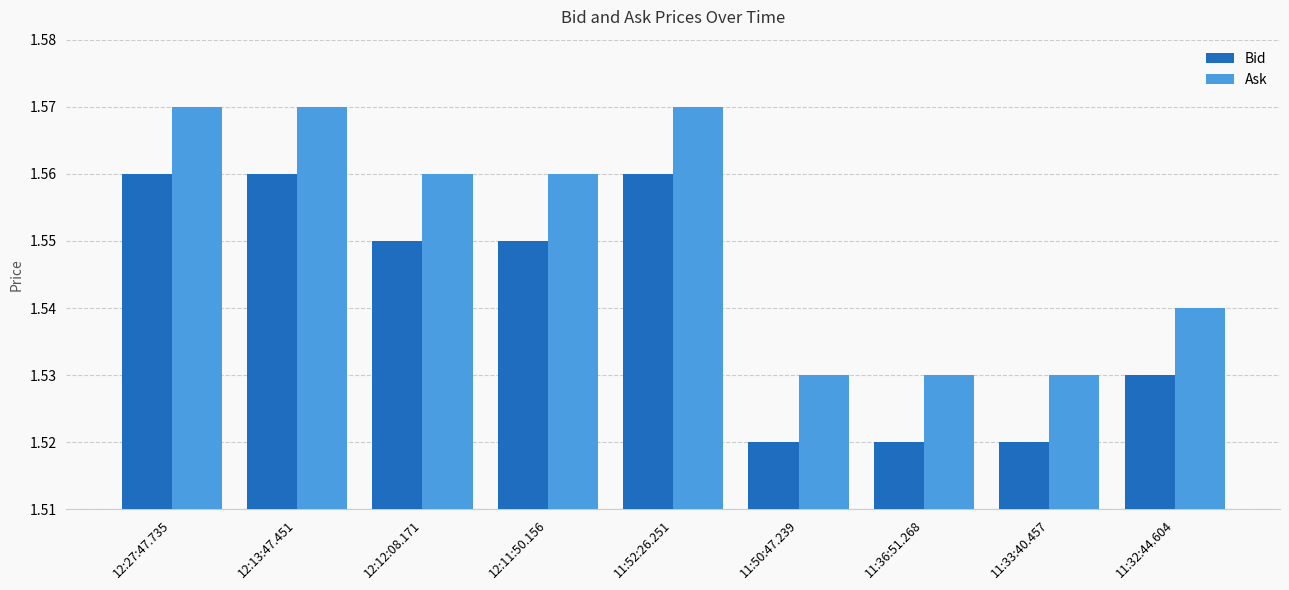

What is the sum of the Ask values at 11:52:26.251 and 11:32:44.604?

3.1